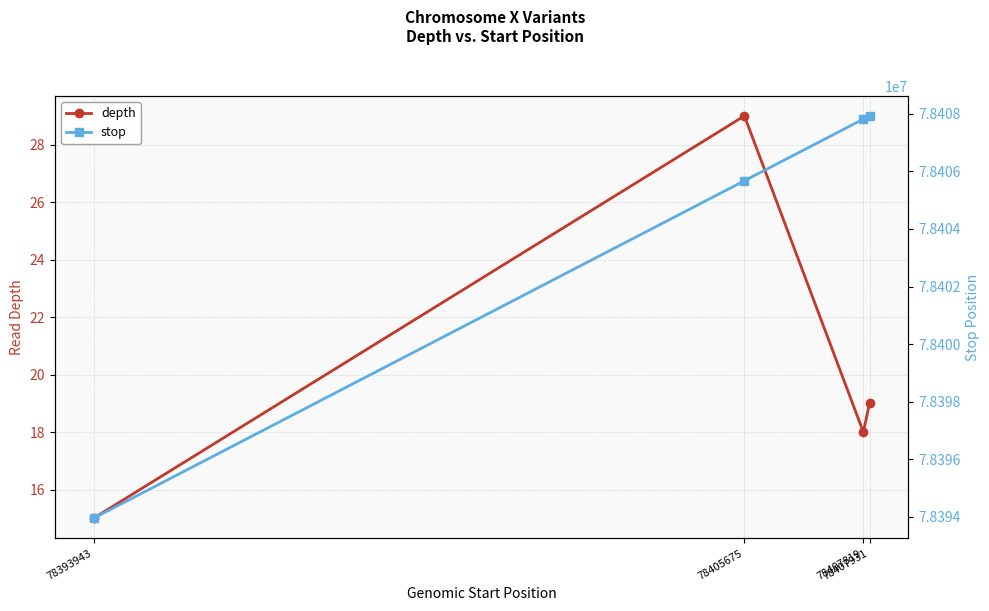

Is the value of depth at 78393943 greater than the value of stop at 78407931?

No